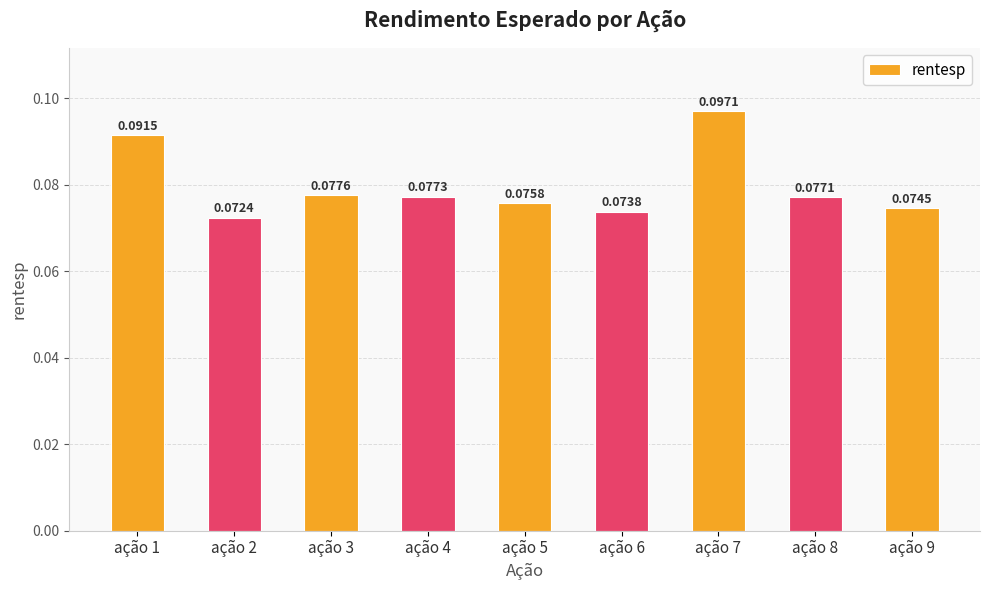

Rank the categories by value from lowest to highest.

ação 2, ação 6, ação 9, ação 5, ação 8, ação 4, ação 3, ação 1, ação 7